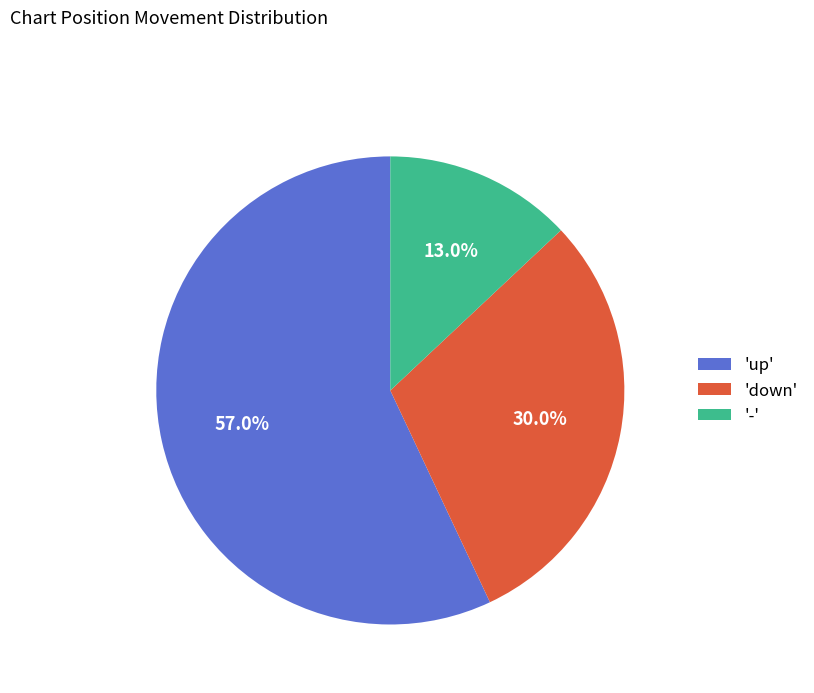

Combined, do 'down' and 'up' account for over 50%?

Yes